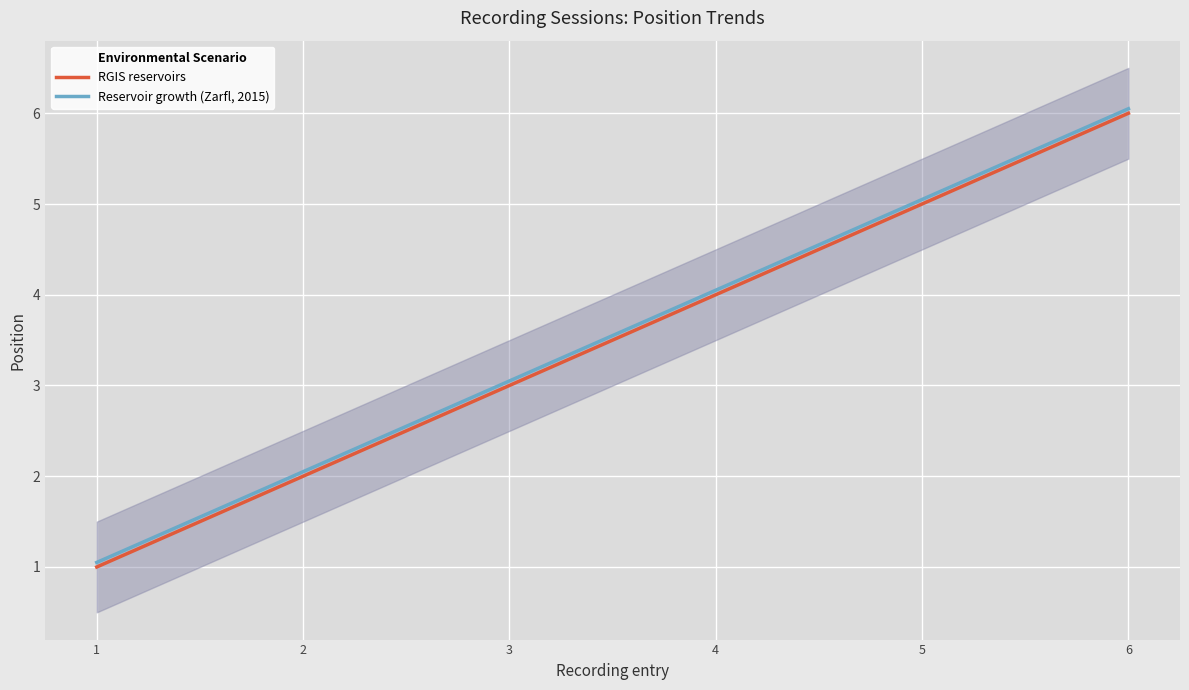

What is the average value of the RGIS reservoirs series?

3.5